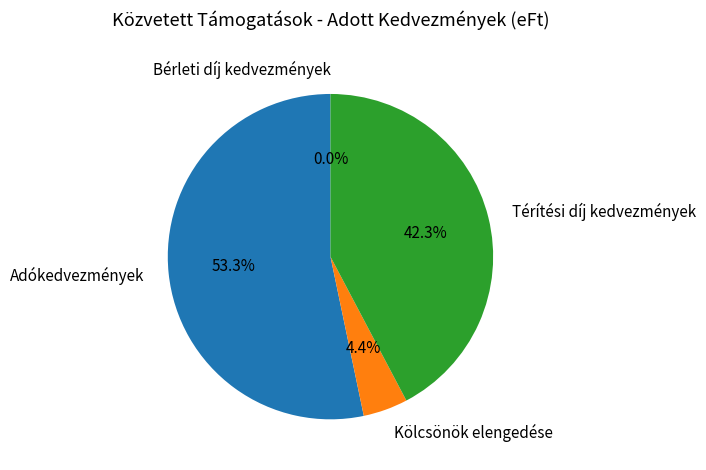

How many slices are in this pie chart?

4